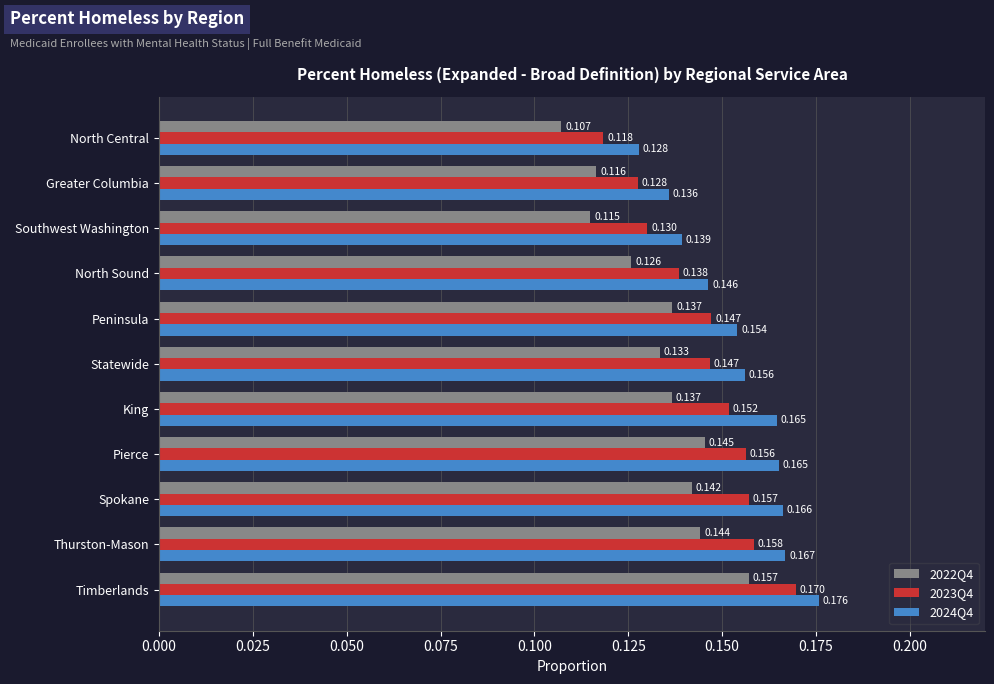

At which category is the sum across all series the highest?

Timberlands